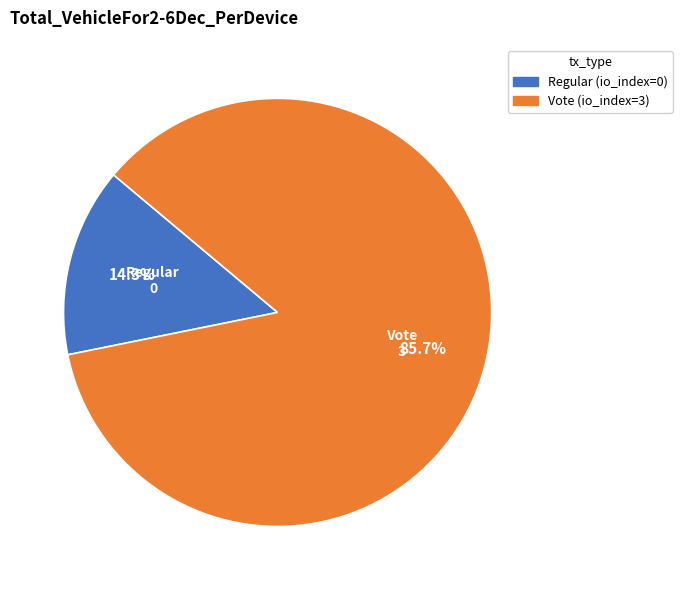

To the nearest percent, what is the difference between the largest and smallest slice percentages?

71%